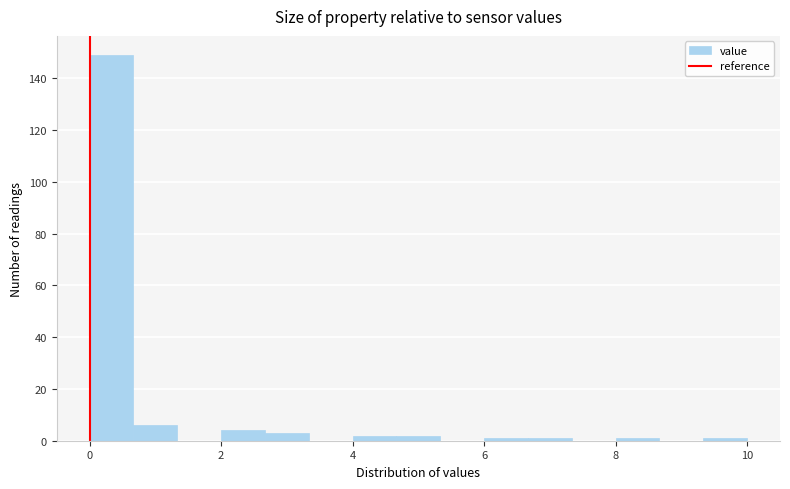

Around what value on the x-axis is the tallest bar? Give the approximate position of its centre, as read against the axis.

0.4